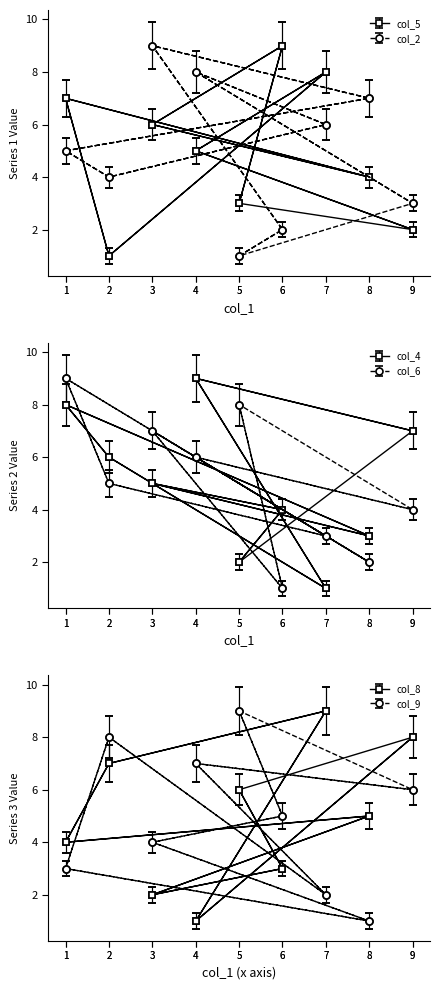

At which label is col_2 closest to 5?

1